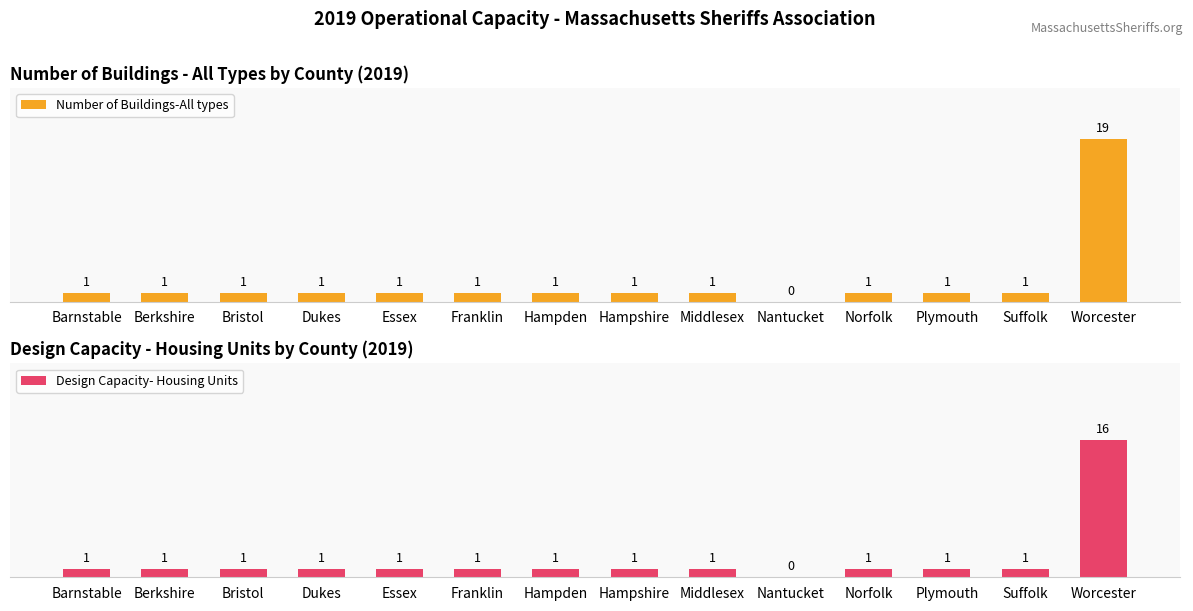

What is the value of the Design Capacity- Housing Units bar at the 8th from the left?

1